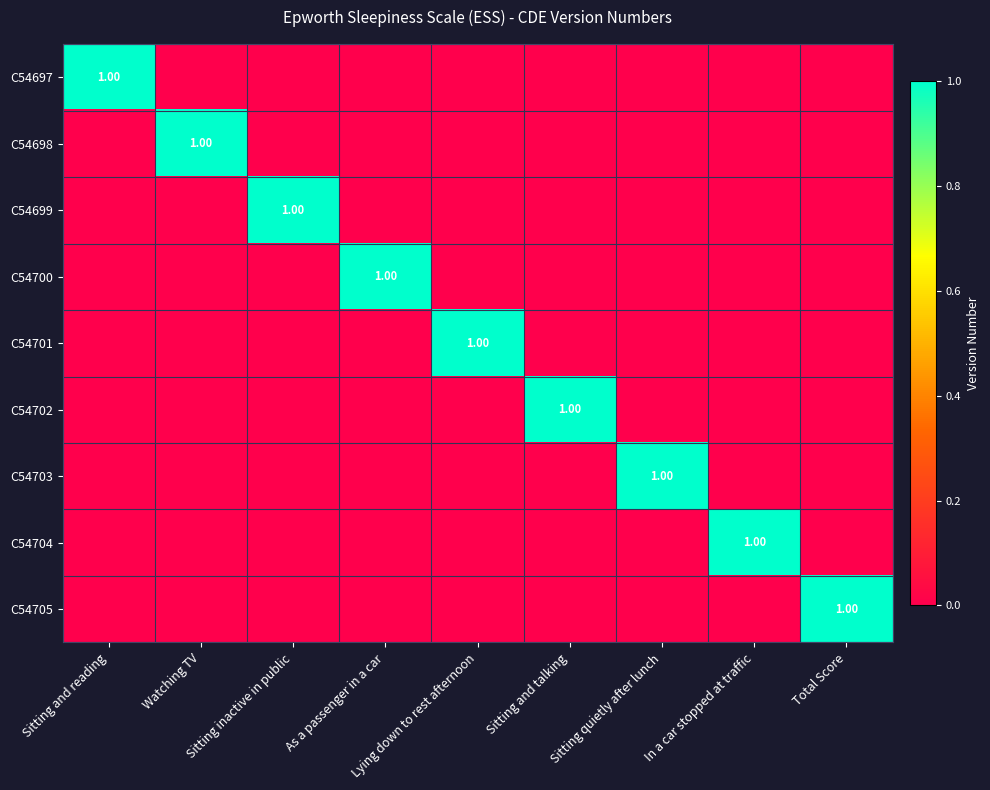

The value of C54698 at Total Score is 0. True or false?

True